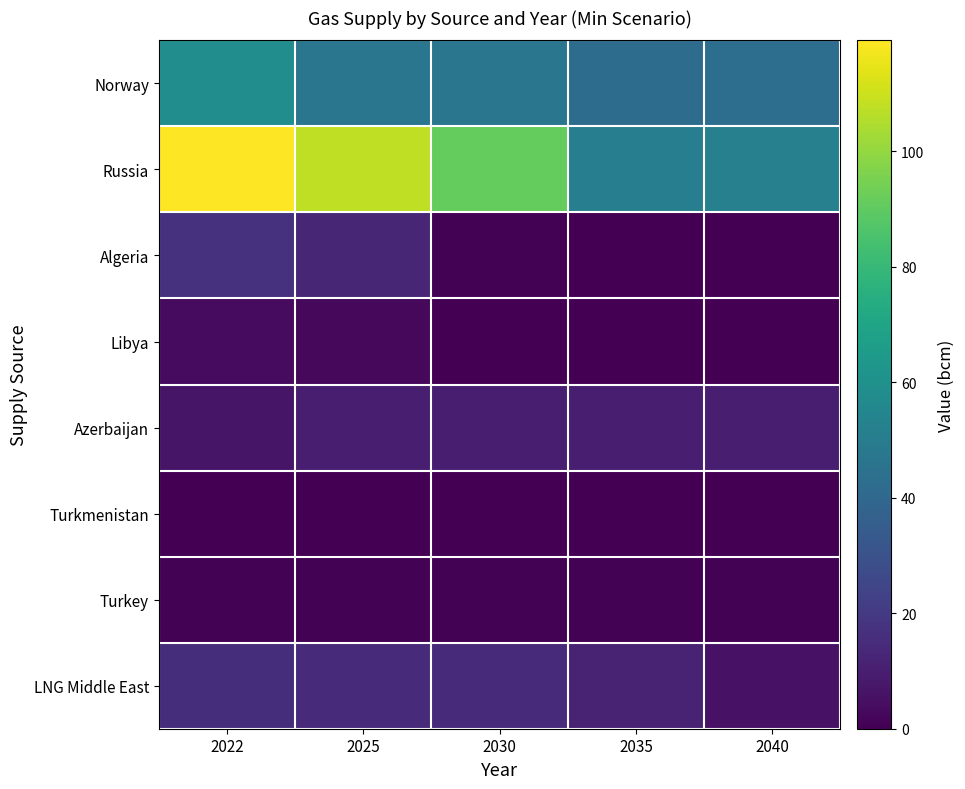

Reading left to right, list all the values displayed in this chart.

Norway: 2022=58.6	2025=47.0	2030=47.0	2035=42.0	2040=43.0
Russia: 2022=119.2	2025=108.0	2030=91.0	2035=51.0	2040=52.0
Algeria: 2022=17.0	2025=12.8	2030=0.6	2035=0.0	2040=0.0
Libya: 2022=3.3	2025=2.5	2030=0.1	2035=0.0	2040=0.0
Azerbaijan: 2022=6.7	2025=10.0	2030=10.0	2035=10.0	2040=10.0
Turkmenistan: 2022=0.0	2025=0.0	2030=0.0	2035=0.0	2040=0.0
Turkey: 2022=0.6	2025=0.6	2030=0.6	2035=0.6	2040=0.6
LNG Middle East: 2022=15.7	2025=14.0	2030=14.2	2035=11.3	2040=5.9